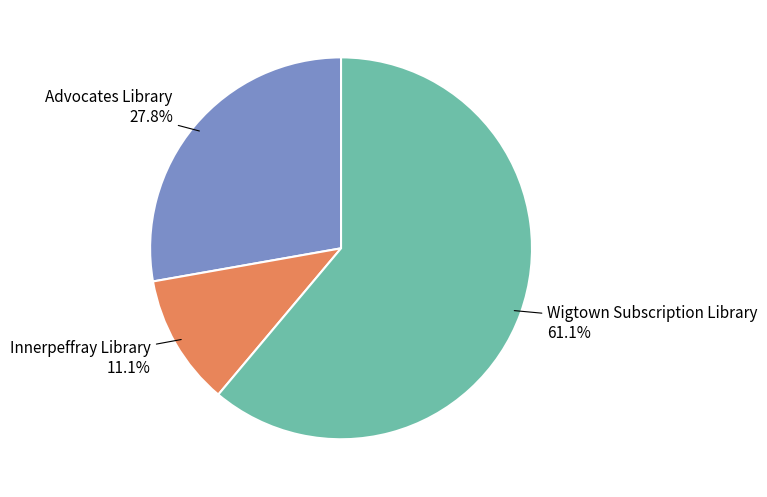

Is there any slice that represents more than half of the pie?

Yes